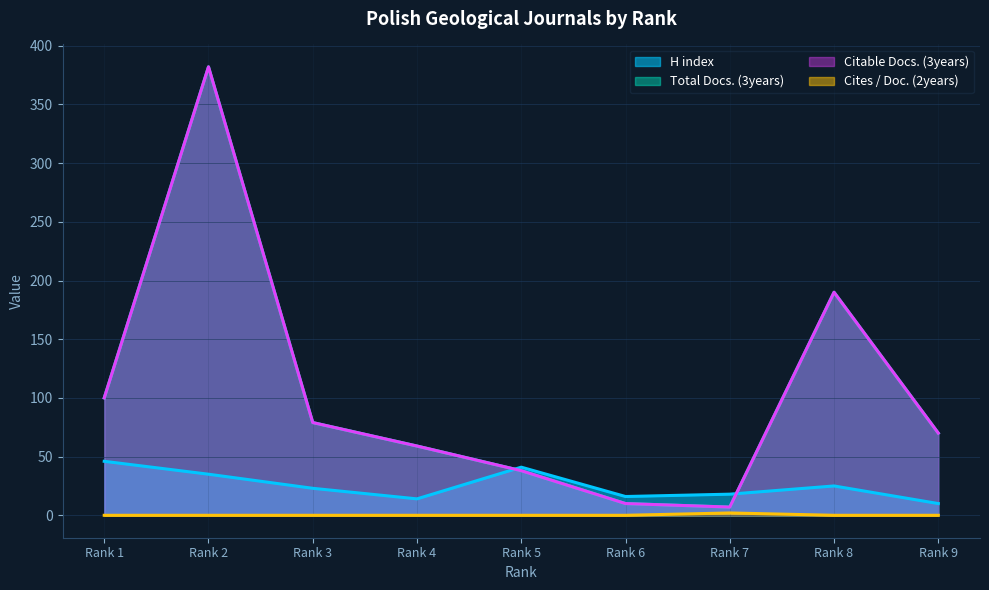

Which series changed the most between Rank 1 and Rank 5?

Total Docs. (3years)